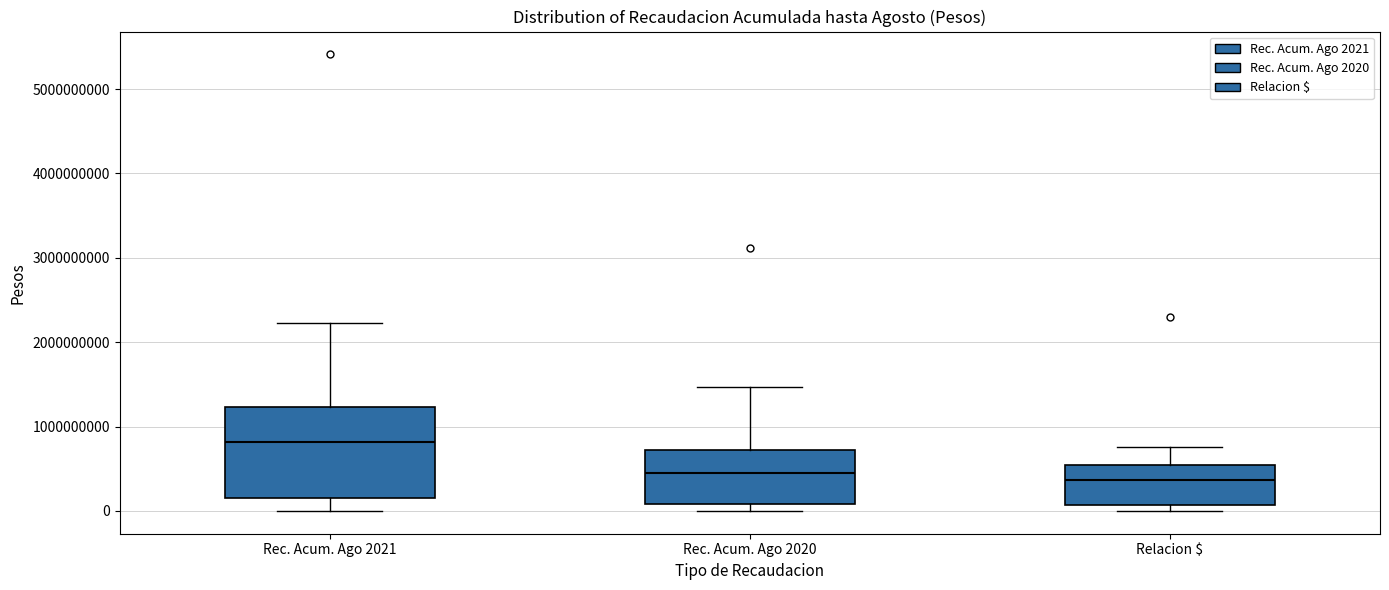

Which box is the tallest, from its lower edge to its upper edge?

Rec. Acum. Ago 2021